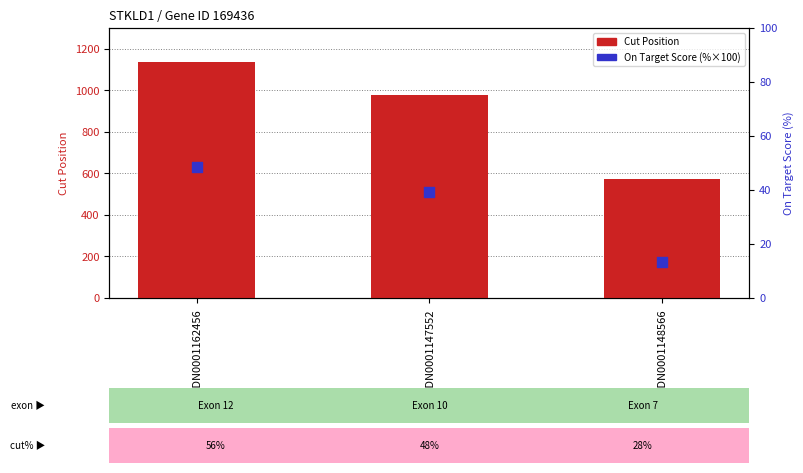

Which series has the largest Y range (max minus min)?

Cut Position